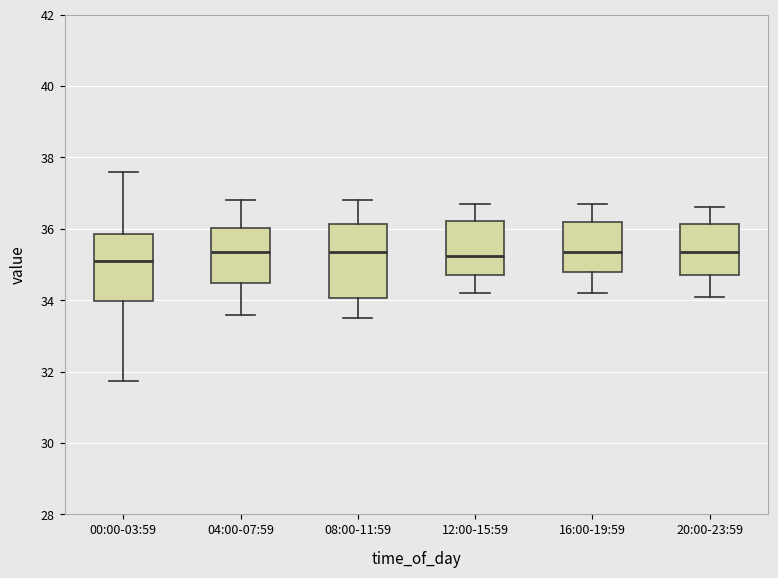

Reading left to right, transcribe this box plot: for each box, give where its median line is, the range the box spans, and where its two whiskers end, as read against the y-axis. The values are not printed on the chart, so give them approximately, as read against the axis.

00:00-03:59: median 35.2, box 34.0 to 35.8, whiskers 31.8 to 37.6
04:00-07:59: median 35.4, box 34.4 to 36.0, whiskers 33.6 to 36.8
08:00-11:59: median 35.4, box 34.0 to 36.2, whiskers 33.6 to 36.8
12:00-15:59: median 35.2, box 34.8 to 36.2, whiskers 34.2 to 36.8
16:00-19:59: median 35.4, box 34.8 to 36.2, whiskers 34.2 to 36.8
20:00-23:59: median 35.4, box 34.8 to 36.2, whiskers 34.2 to 36.6